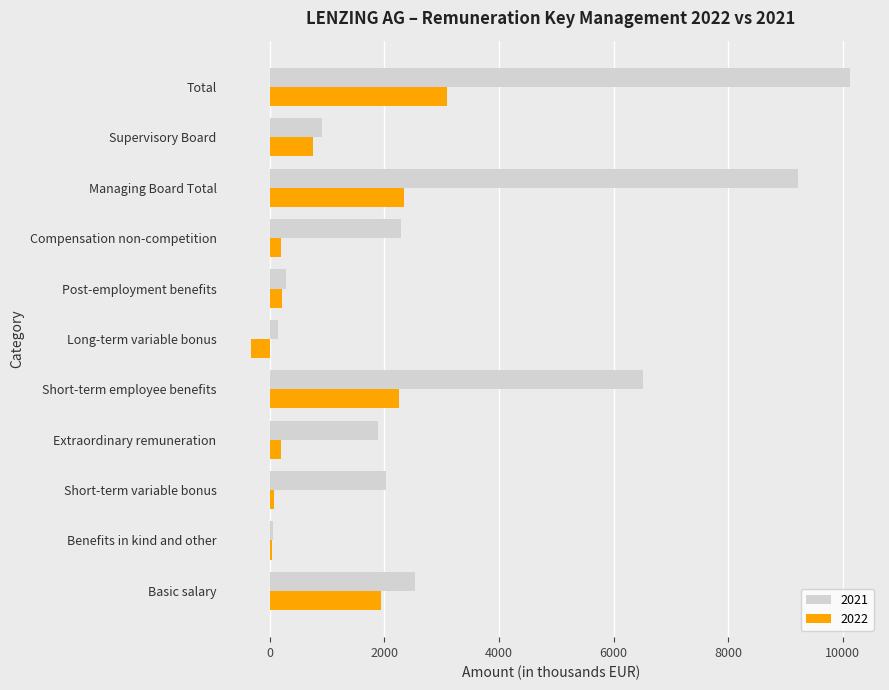

Which category has the highest value across all series?

Total